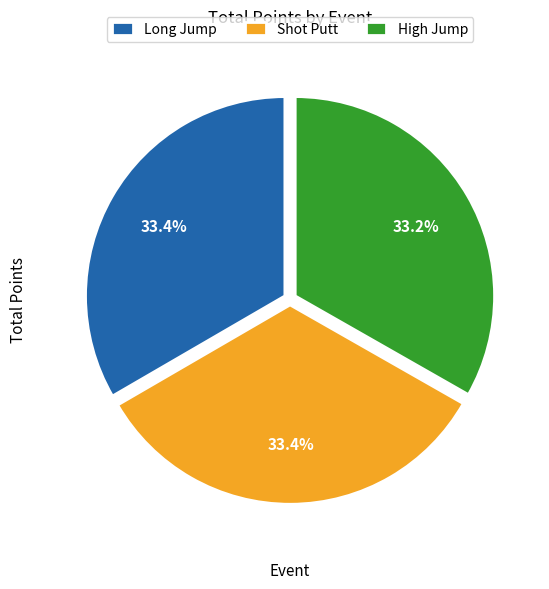

How many slices are in this pie chart?

3